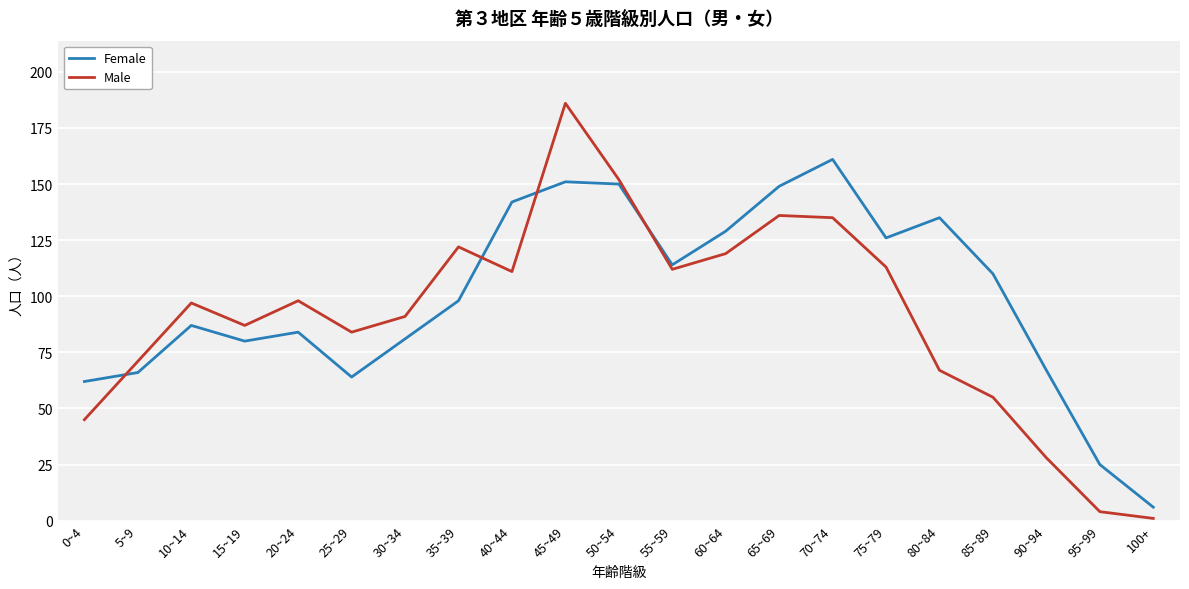

At which label does Female reach its peak?

70~74